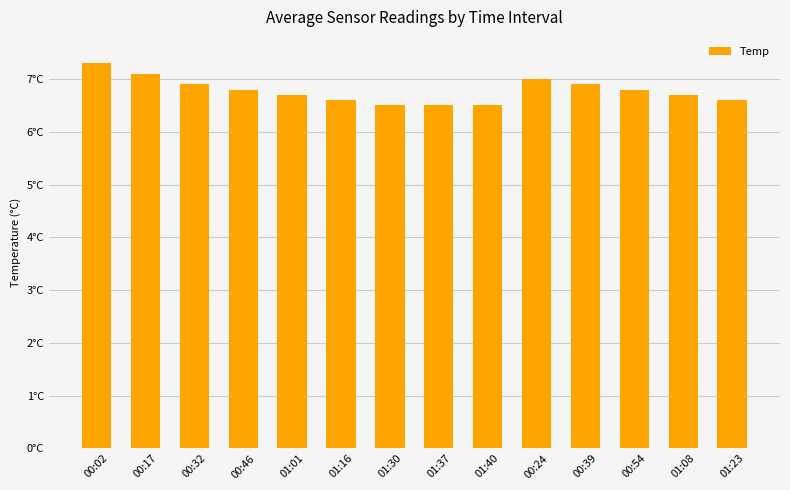

What is the label of the 6th bar from the right?

01:40